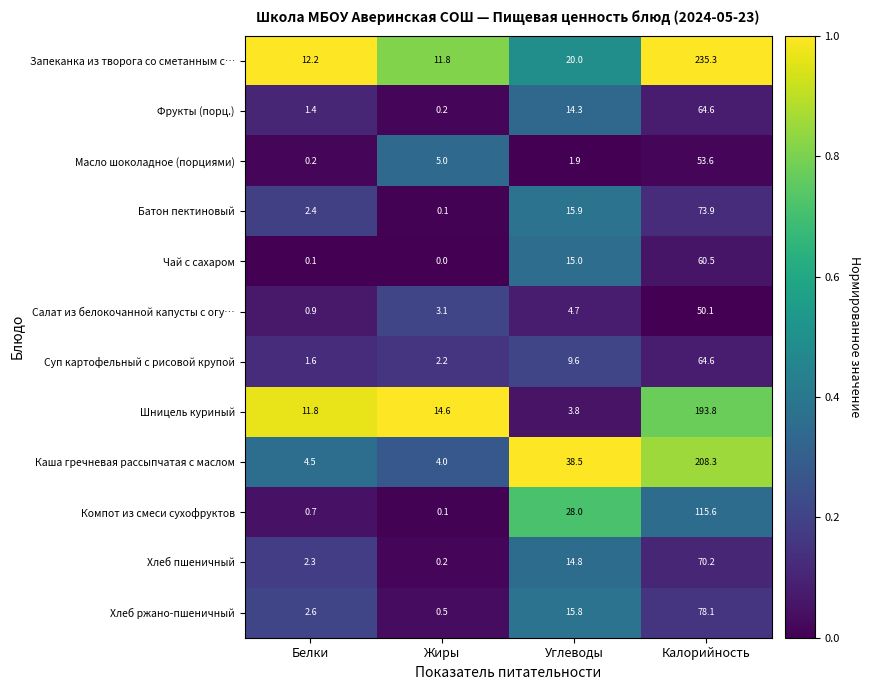

What is the minimum value for Салат из белокочанной капусты с огу…?

0.9